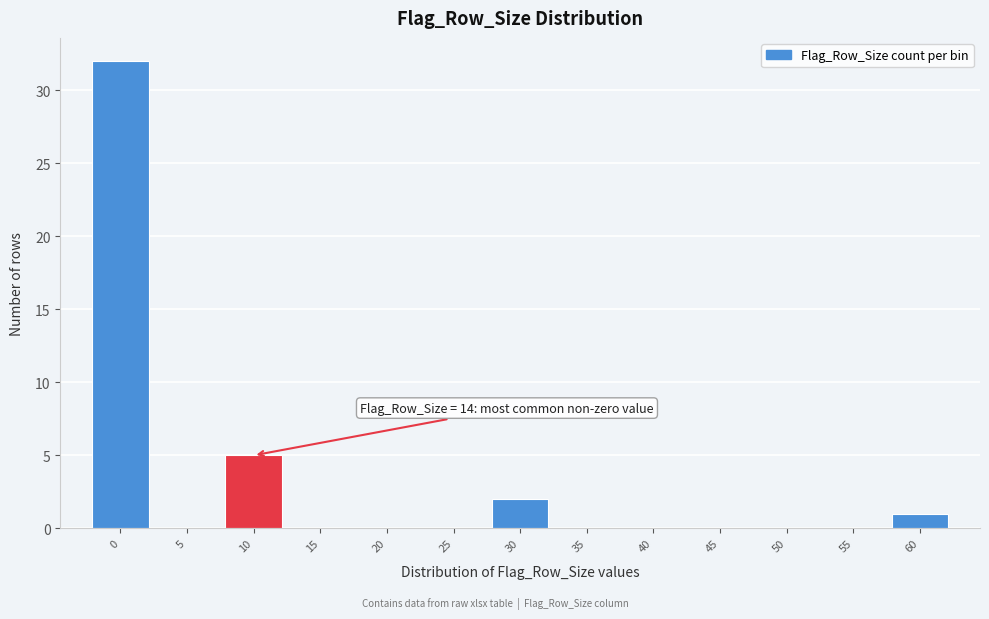

Reading left to right, extract all data points from this chart.

0=32	5=0	10=5	15=0	20=0	25=0	30=2	35=0	40=0	45=0	50=0	55=0	60=1